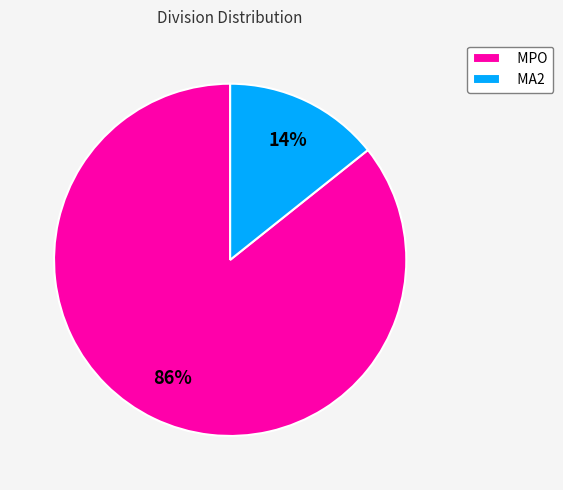

To the nearest percent, what is the combined percentage of MPO and MA2?

100%